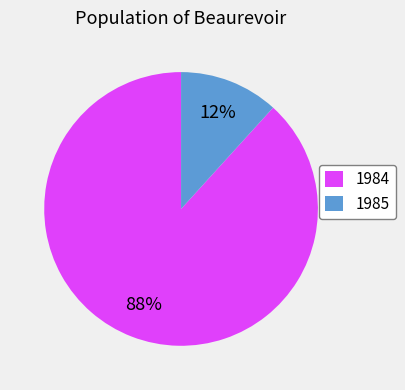

How many slices are in this pie chart?

2